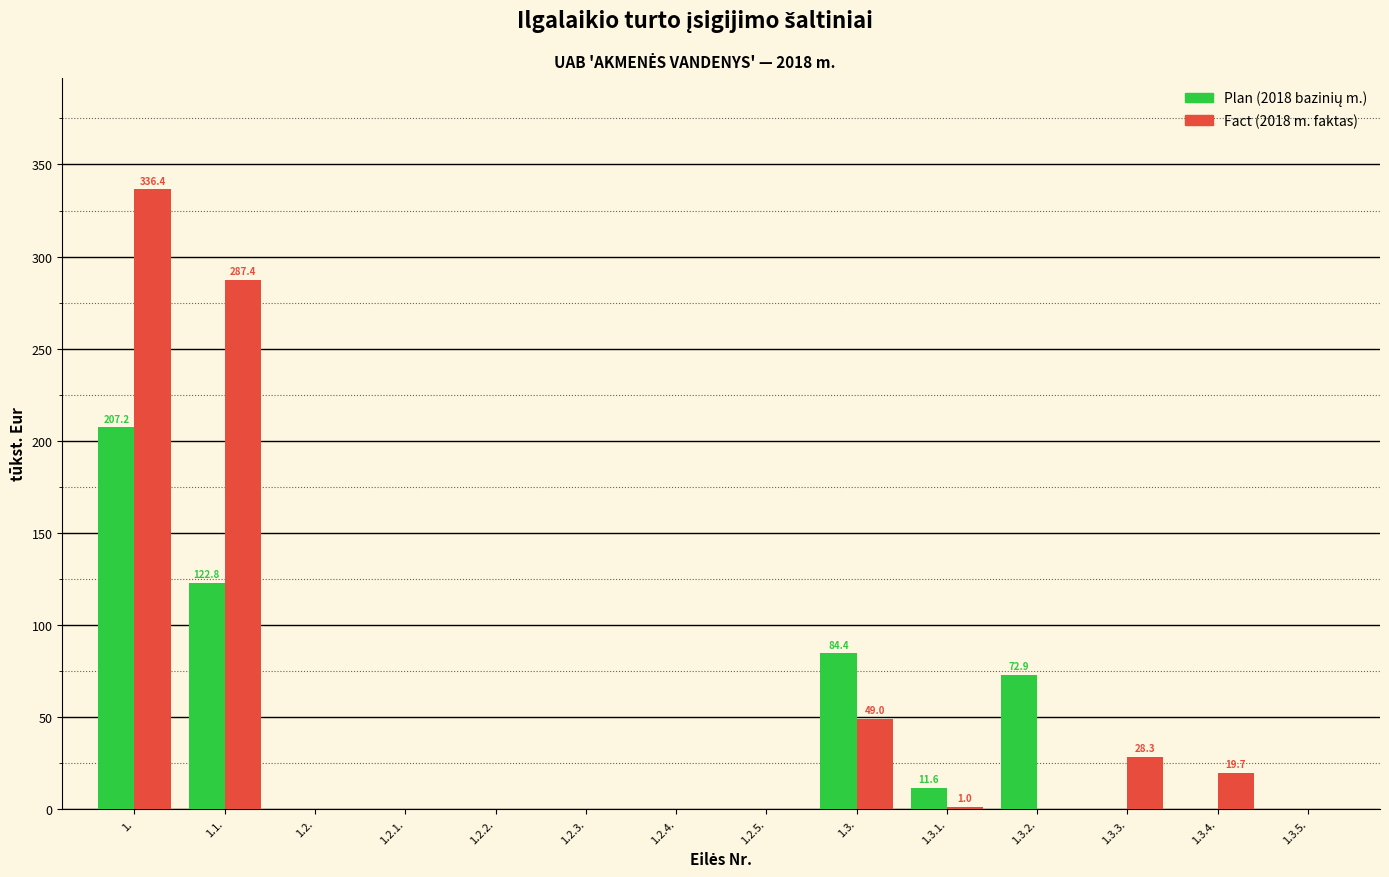

What is the maximum value shown in the chart?

336.4